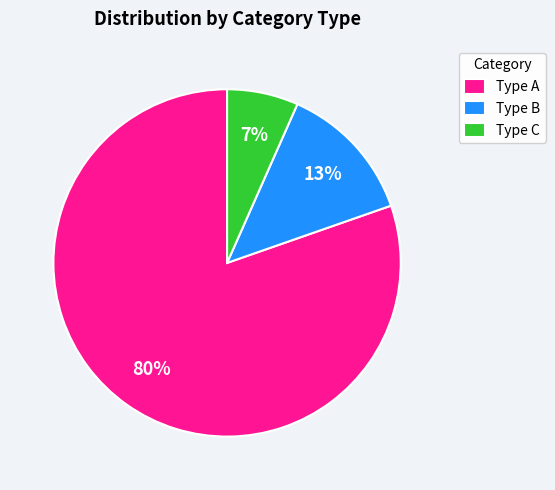

How many slices are in this pie chart?

3